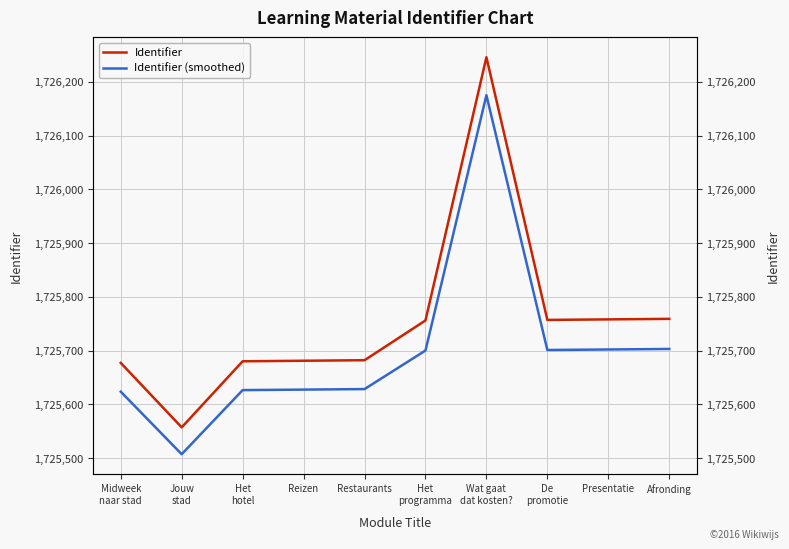

Is it true that Identifier (smoothed) equals 2859513.4 at Midweek
naar stad?

False